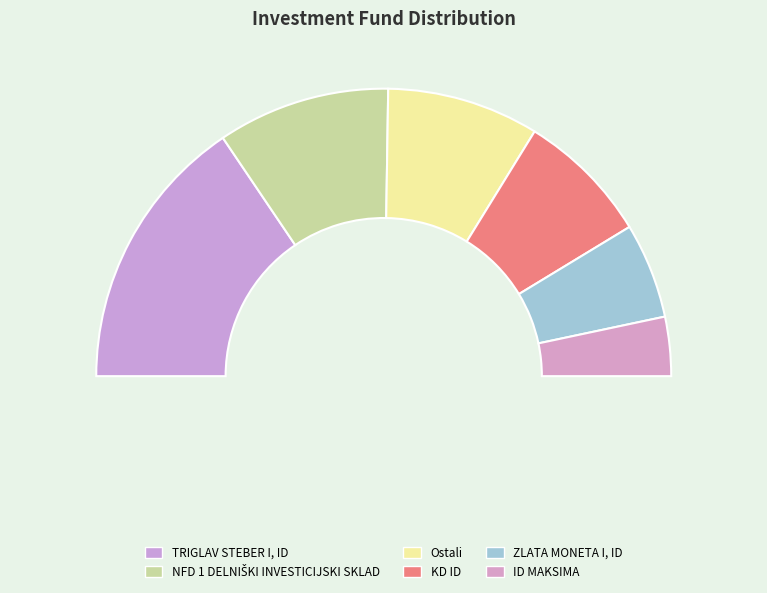

How many segments does this pie chart have?

6